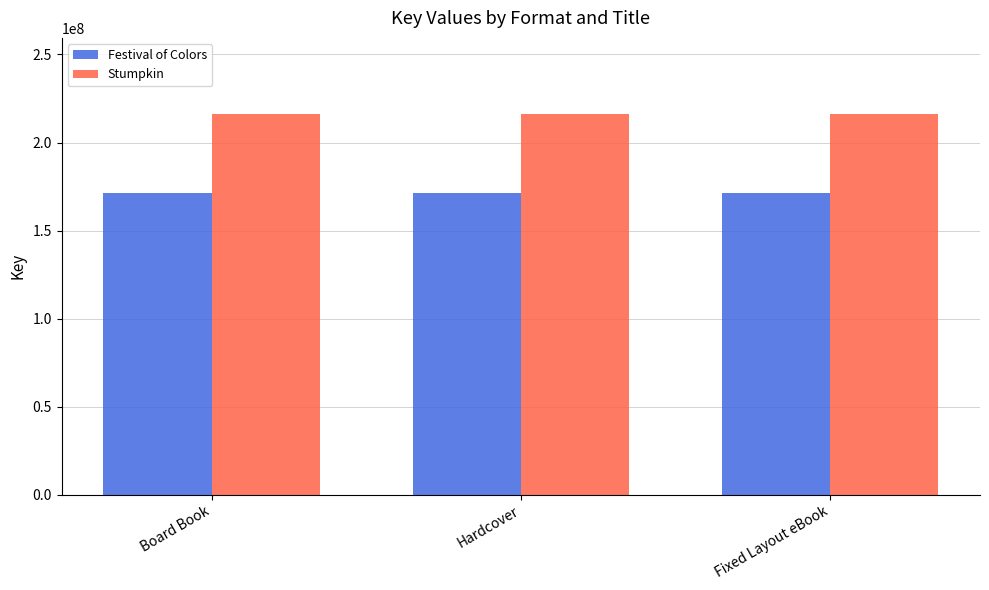

Is it true that Festival of Colors equals 171153699 at Fixed Layout eBook?

True